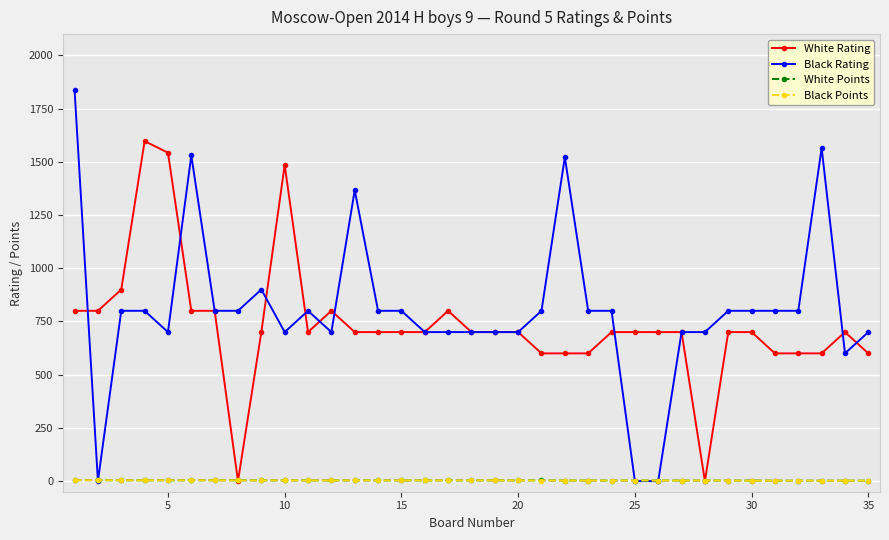

True or false: Black Rating has more than 0 points higher than both neighbors.

True